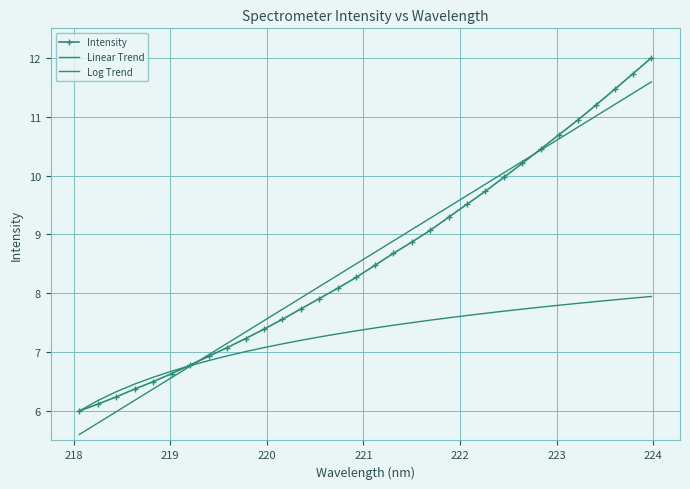

What is the difference between the maximum and minimum values in the Linear Trend series?

6.0